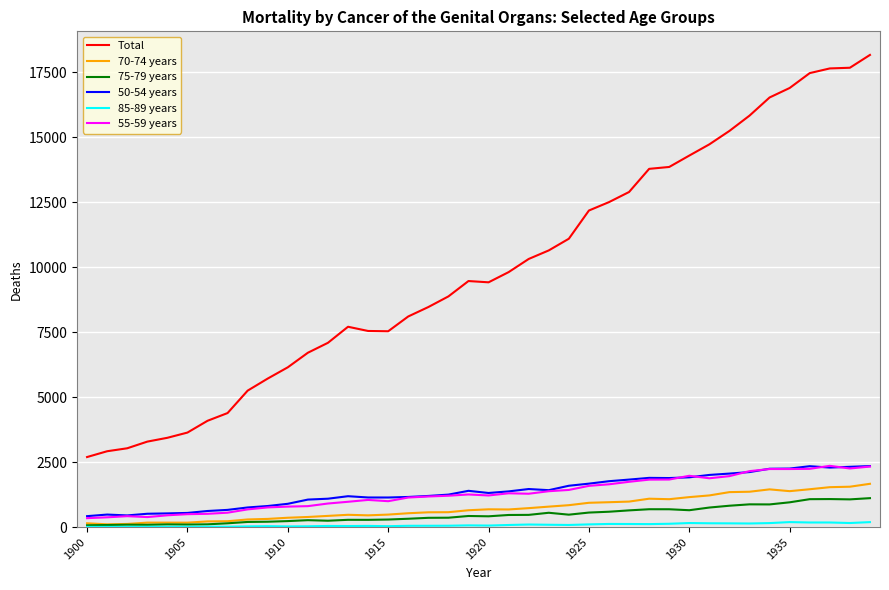

Which series has the widest spread of values?

Total